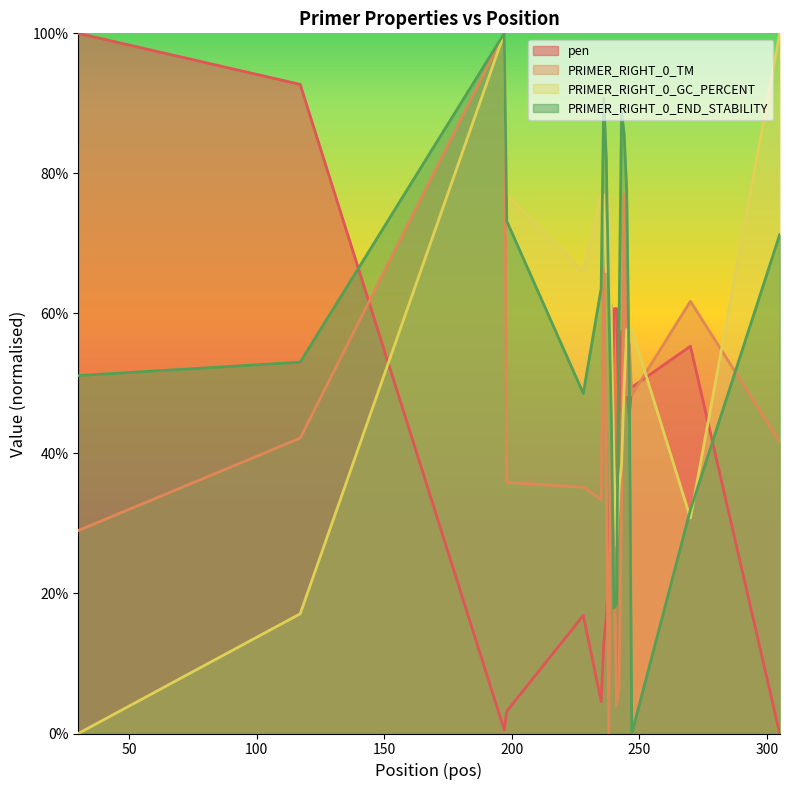

How many distinct data groups are displayed?

4